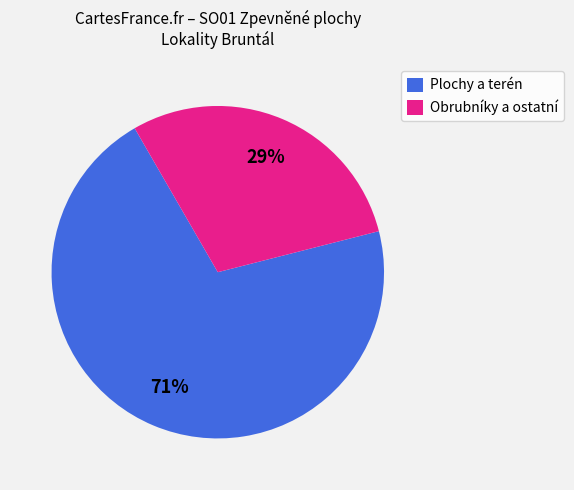

The Plochy a terén slice represents 71% of the pie. True or false?

True